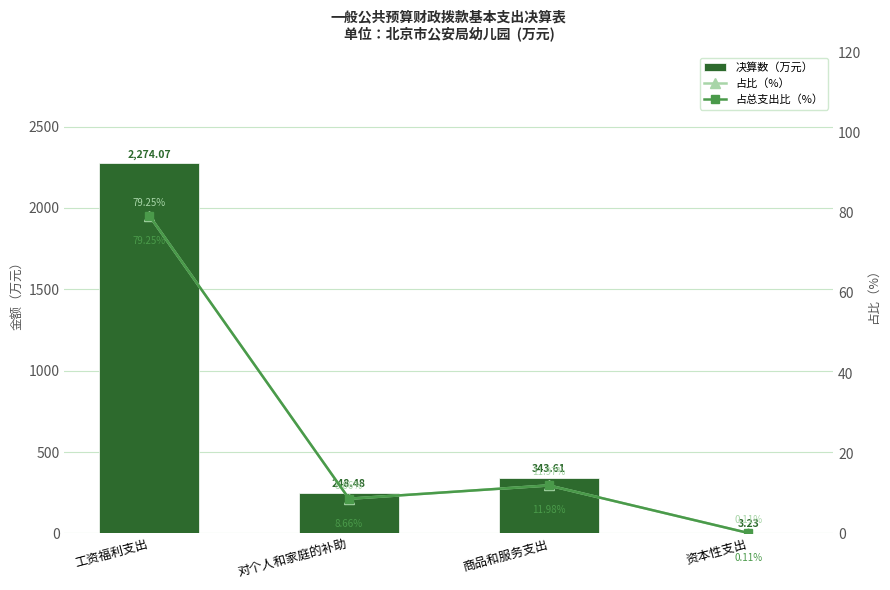

What is the maximum value shown in the chart?

2274.1